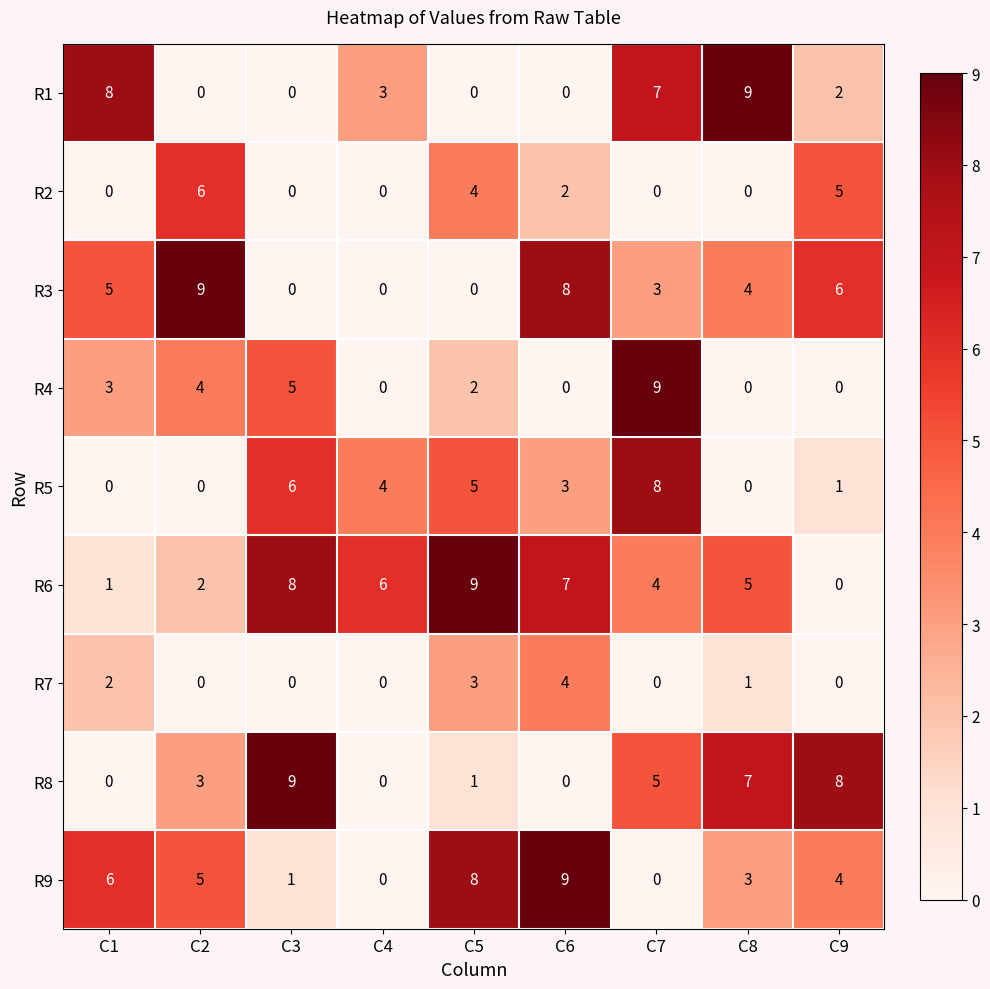

Which series changed the most between C2 and C8?

R1